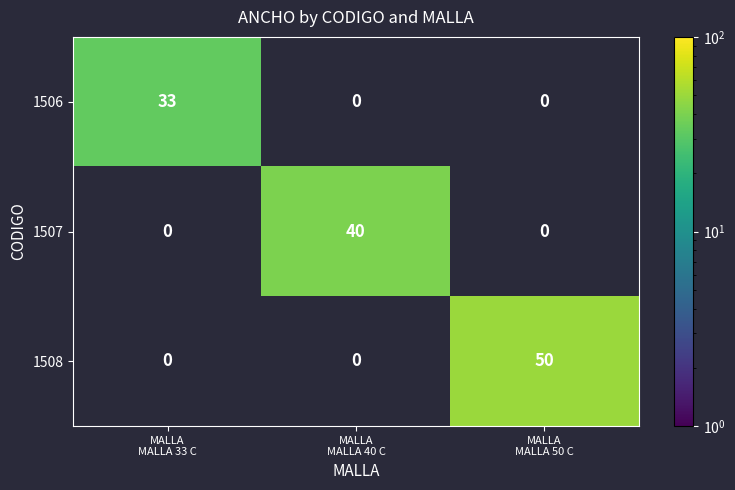

Which label corresponds to the largest value in the chart?

MALLA
MALLA 50 C